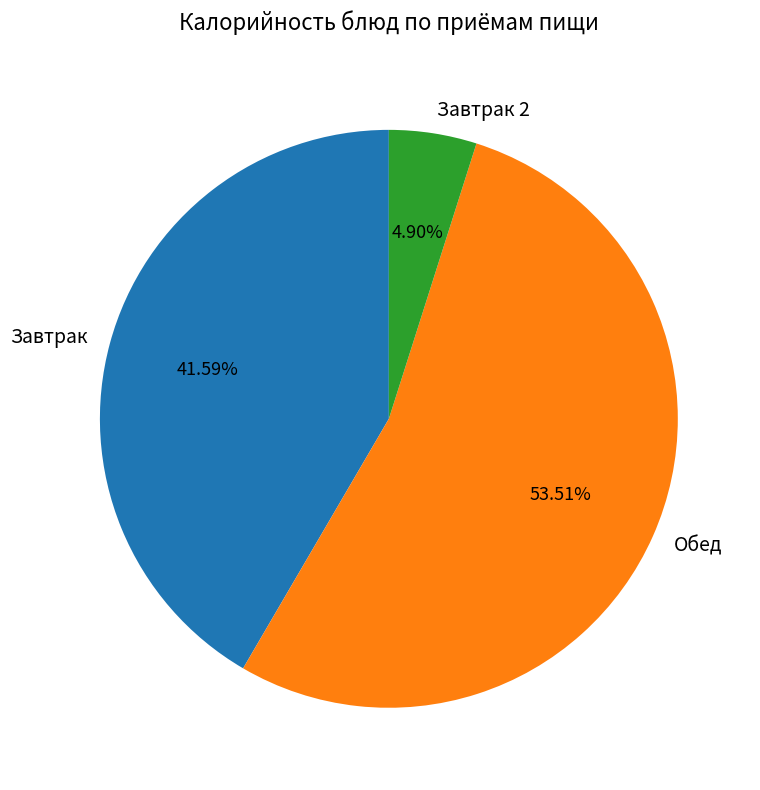

Rank the categories by value from lowest to highest.

Завтрак 2, Завтрак, Обед